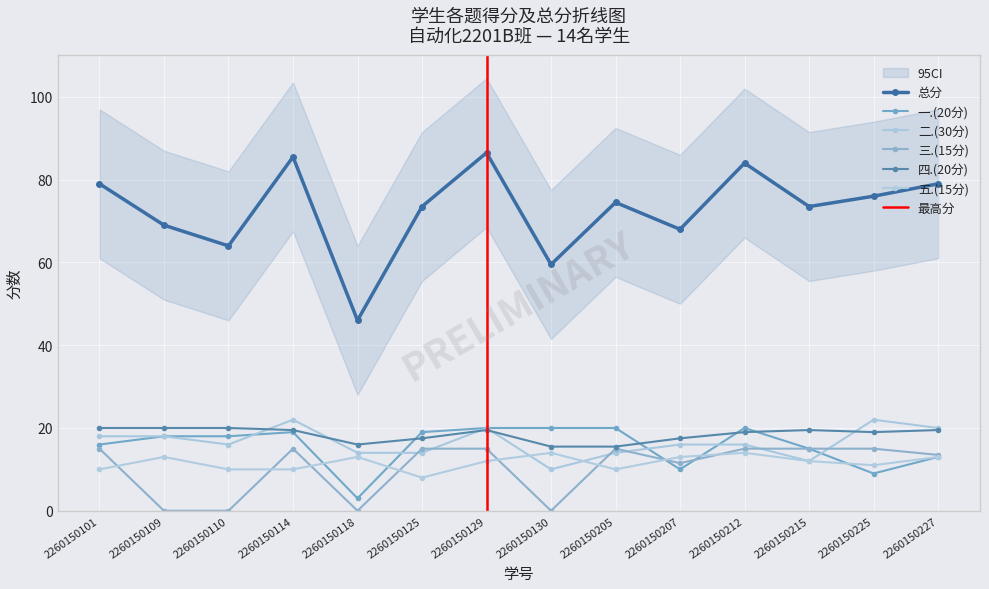

True or false: 二.(30分) has more than 1 points higher than both neighbors.

True